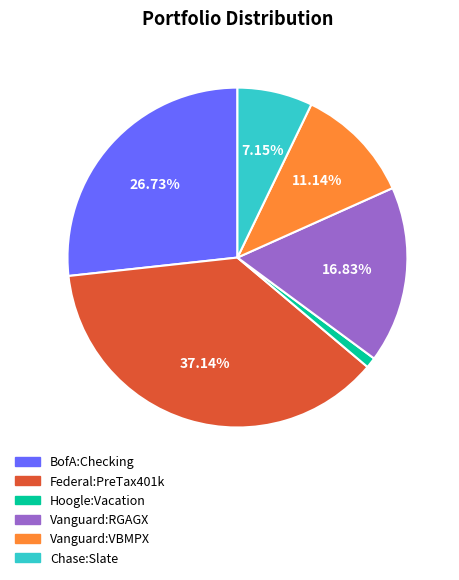

Which category has the biggest portion of the pie?

Federal:PreTax401k